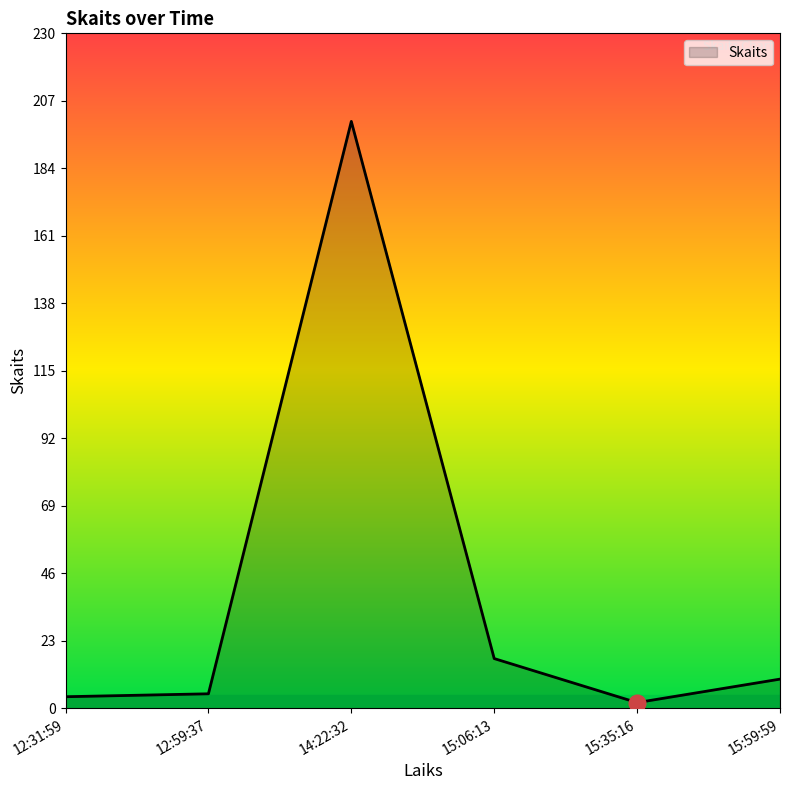

Between 14:22:32 and 12:59:37, which is larger?

14:22:32